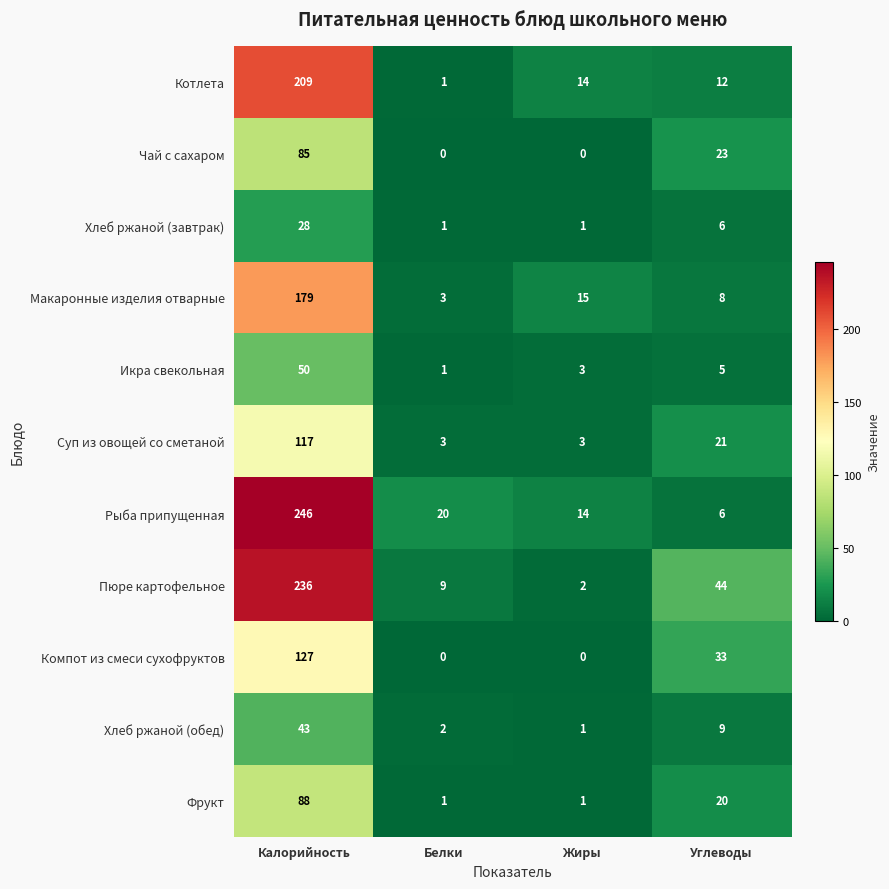

At how many categories does at least one series exceed 191?

1